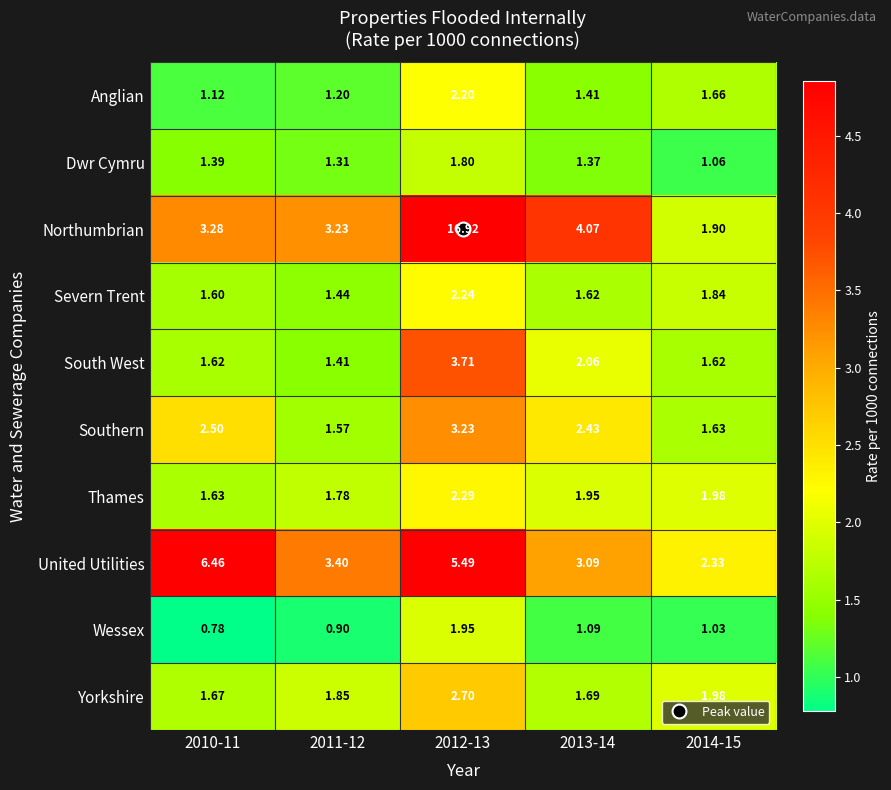

At how many categories does at least one series exceed 14?

1